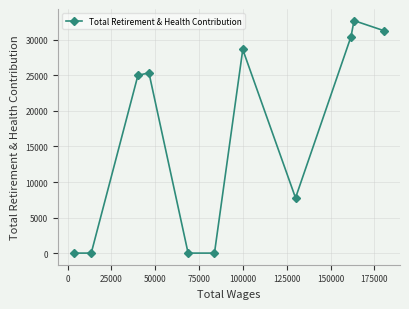

Does the chart have visible grid lines?

Yes